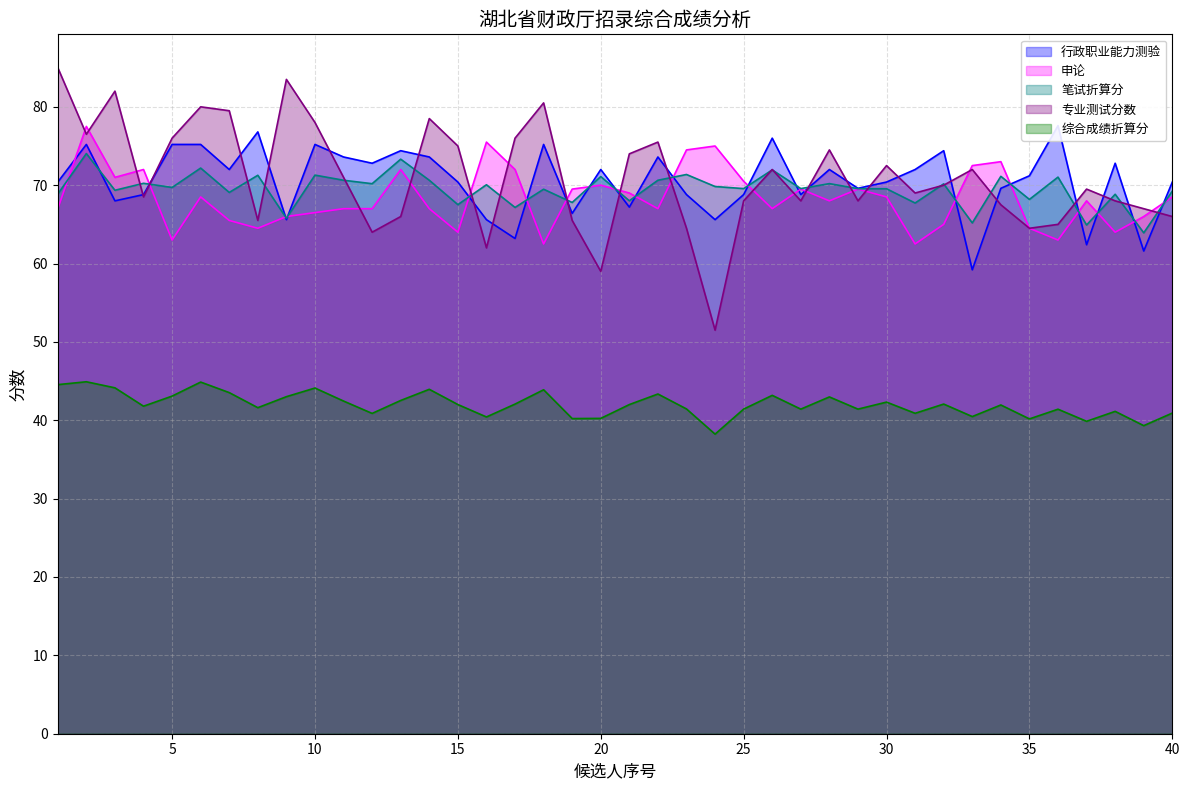

How many series are shown in this chart?

5